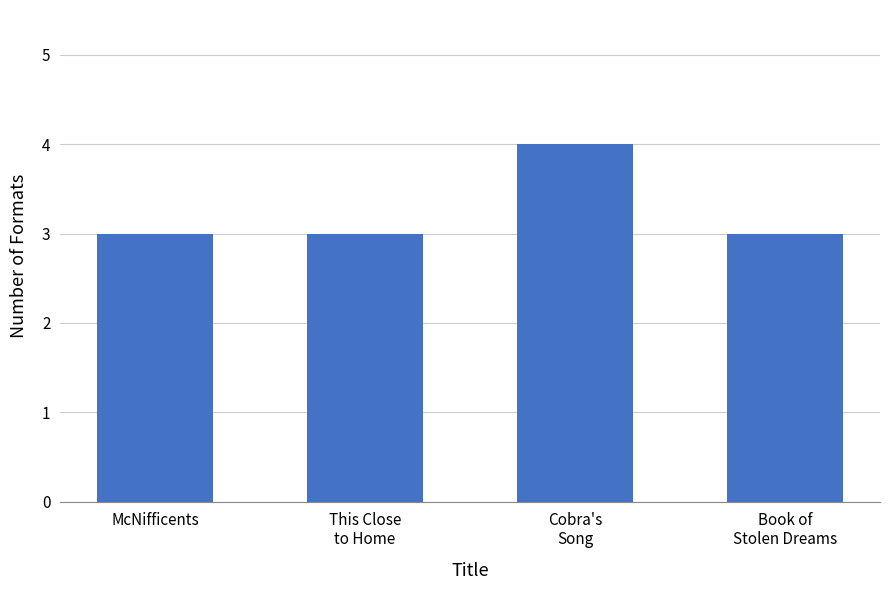

What is the label of the 1st bar from the right?

Book of
Stolen Dreams